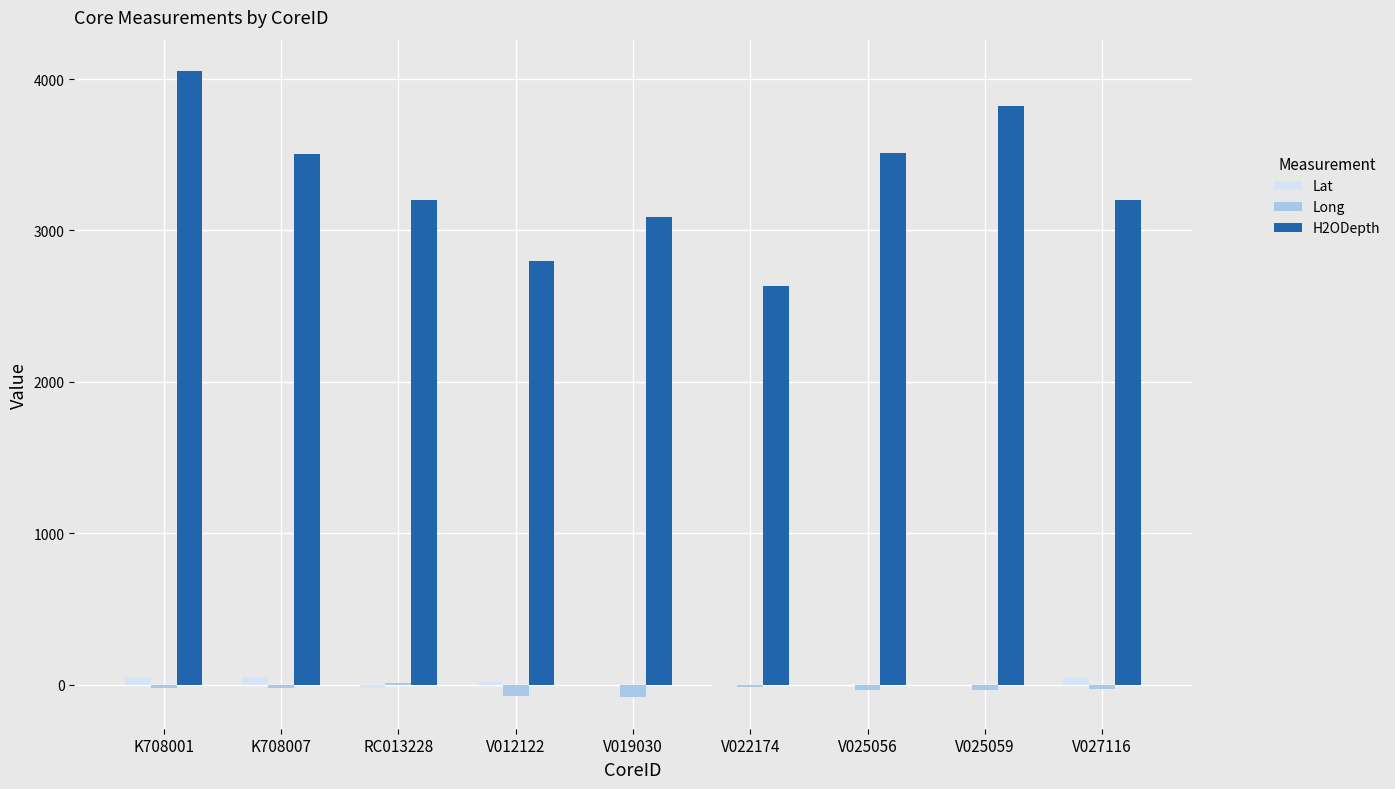

What is the greatest value displayed?

4053.0